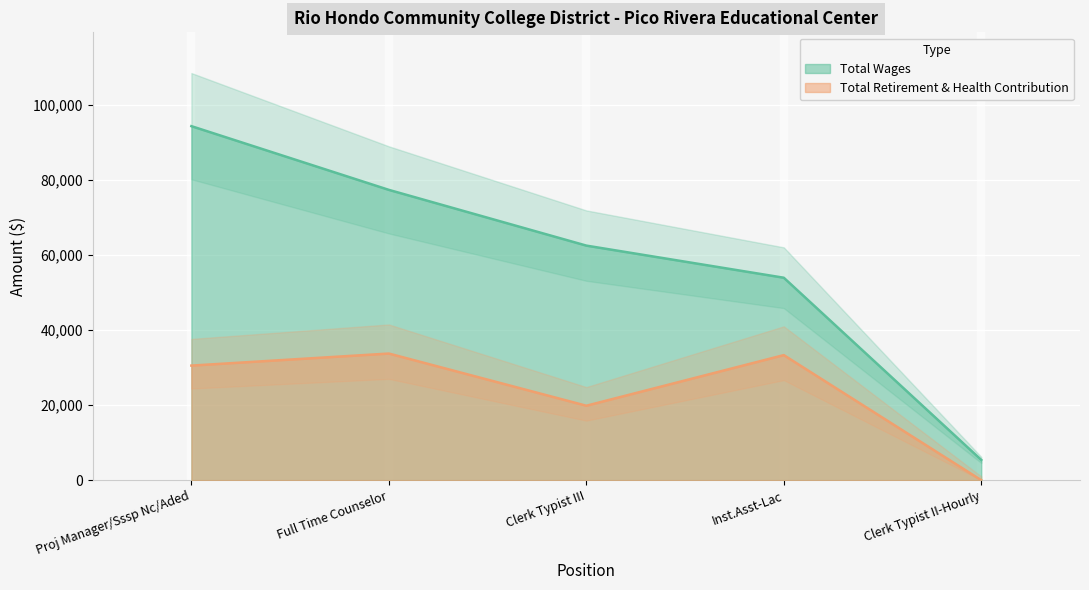

True or false: Total Wages and Total Retirement & Health Contribution cross at least once.

False